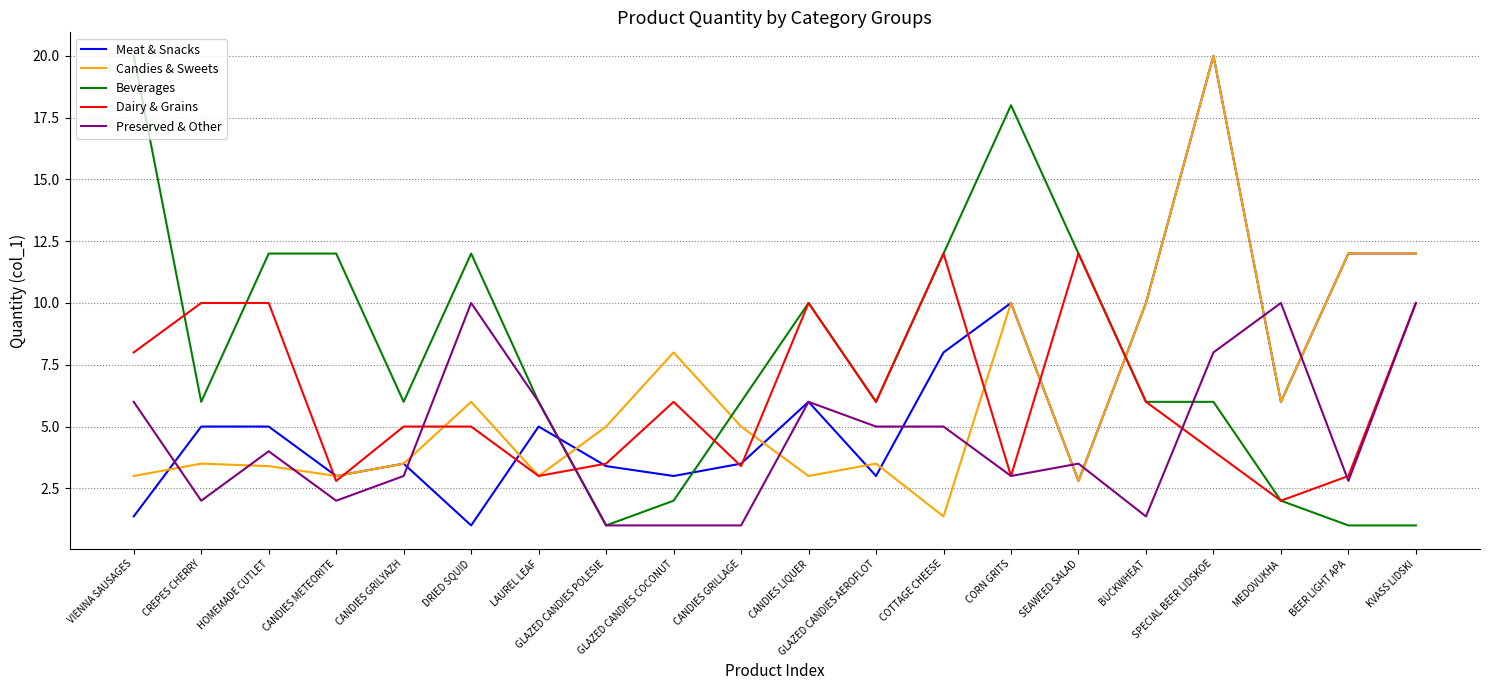

True or false: Beverages has a value of 20.4 at COTTAGE CHEESE.

False